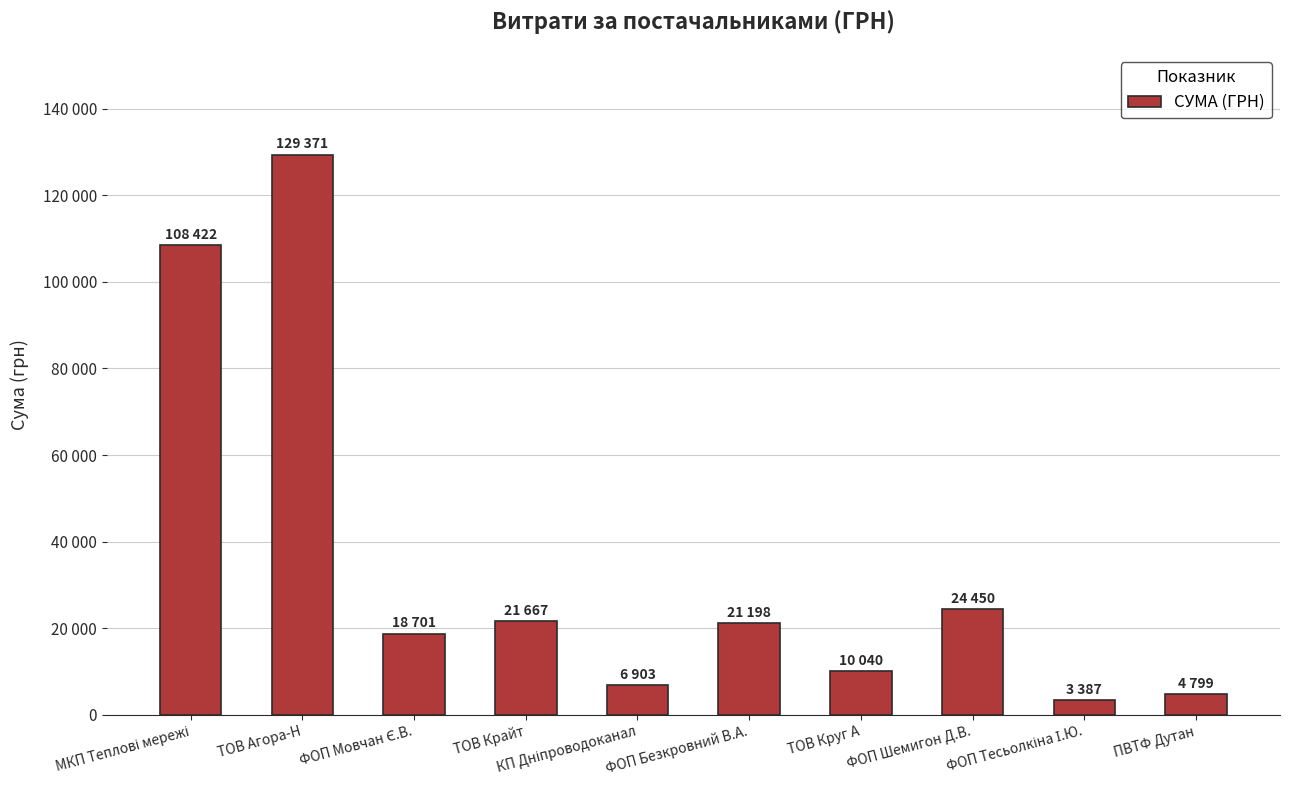

The value at ПВТФ Дутан is 1448.8. True or false?

False